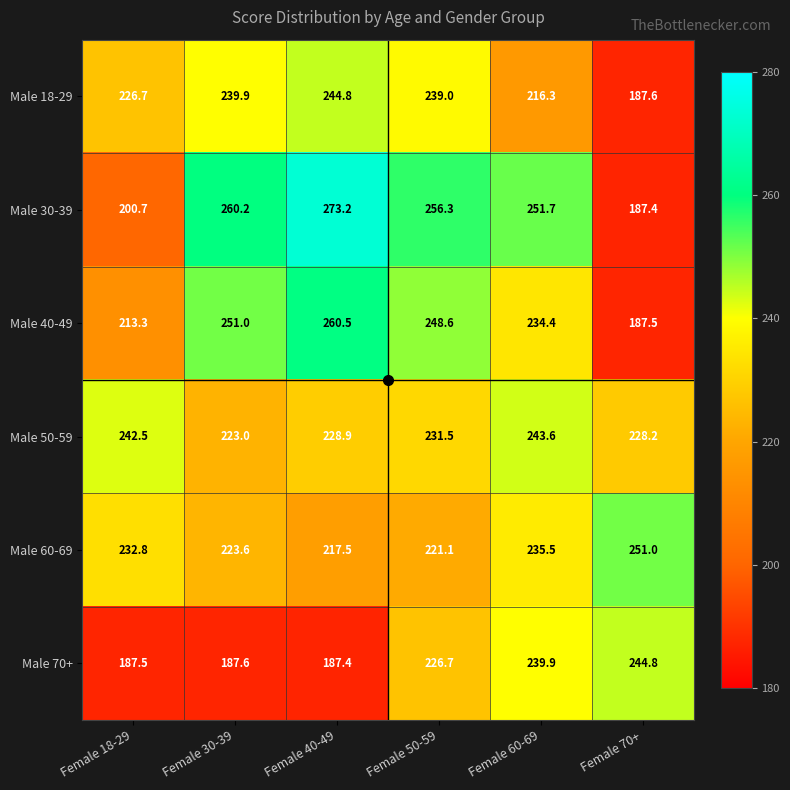

What is the difference between the Male 30-39 values at Female 40-49 and Female 70+?

85.8